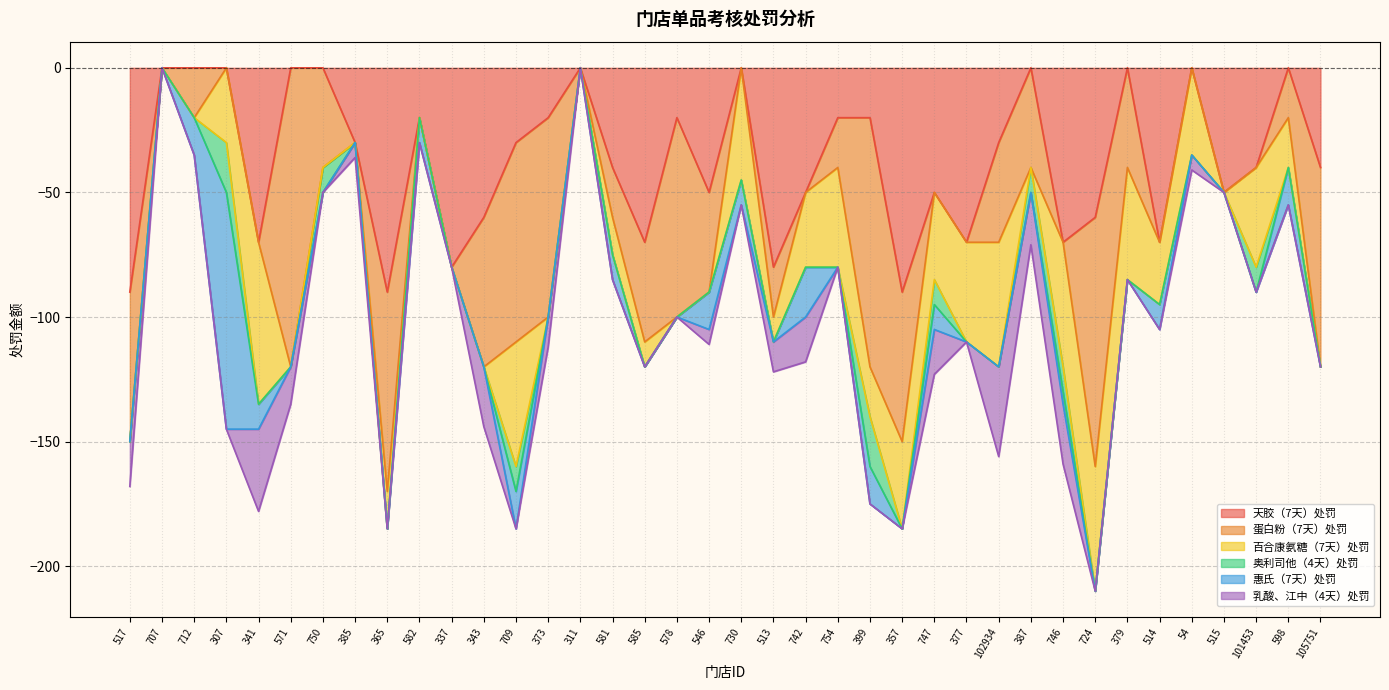

In 天胶（7天）处罚, how many points are higher than both neighbors (excluding endpoints)?

9